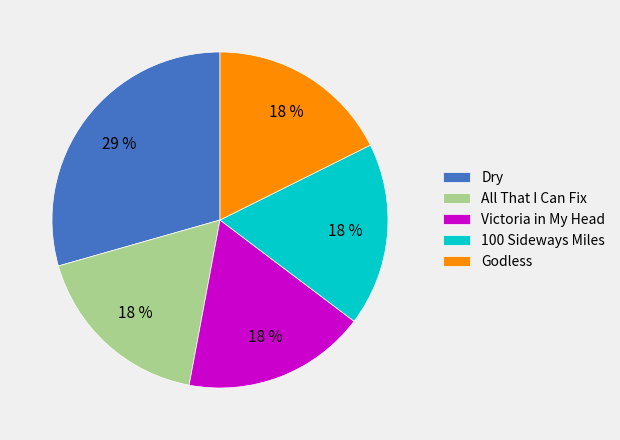

Is there any slice that represents more than half of the pie?

No